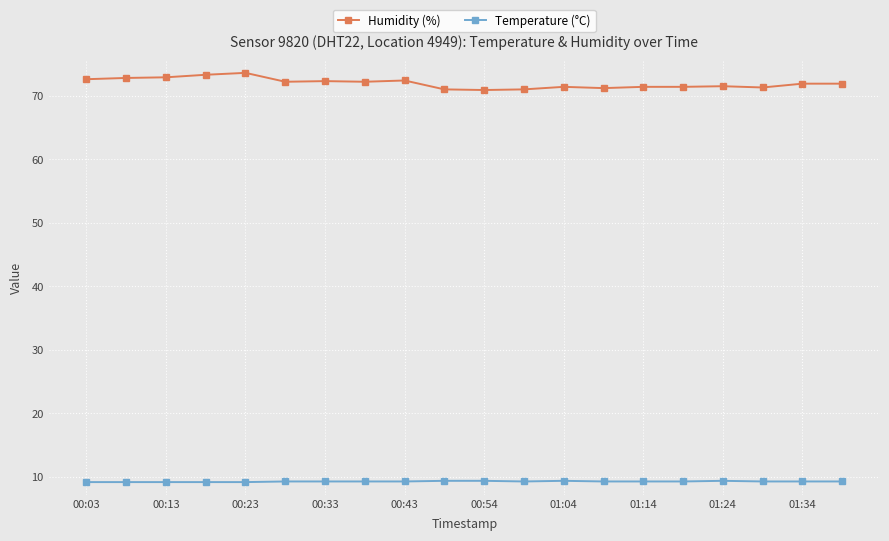

True or false: Temperature (°C) and Humidity (%) intersect in this chart.

False